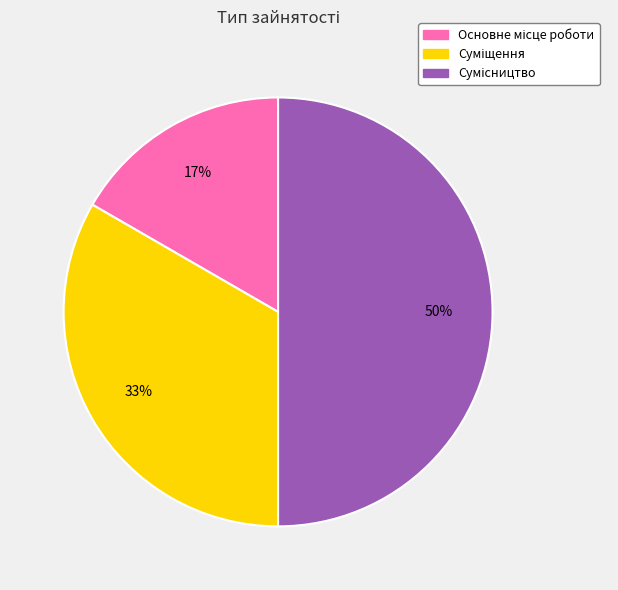

To the nearest percent, what is the difference between the largest and smallest slice percentages?

33%